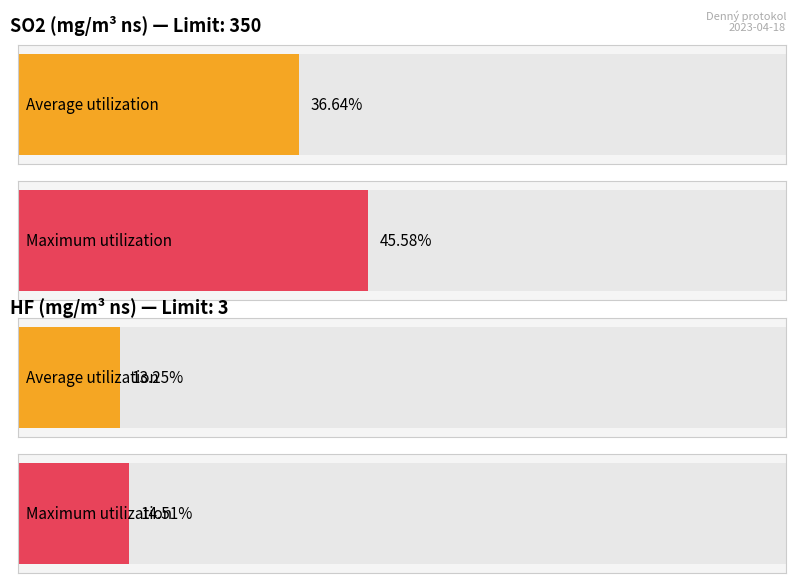

Which series has the largest range (max minus min)?

SO2